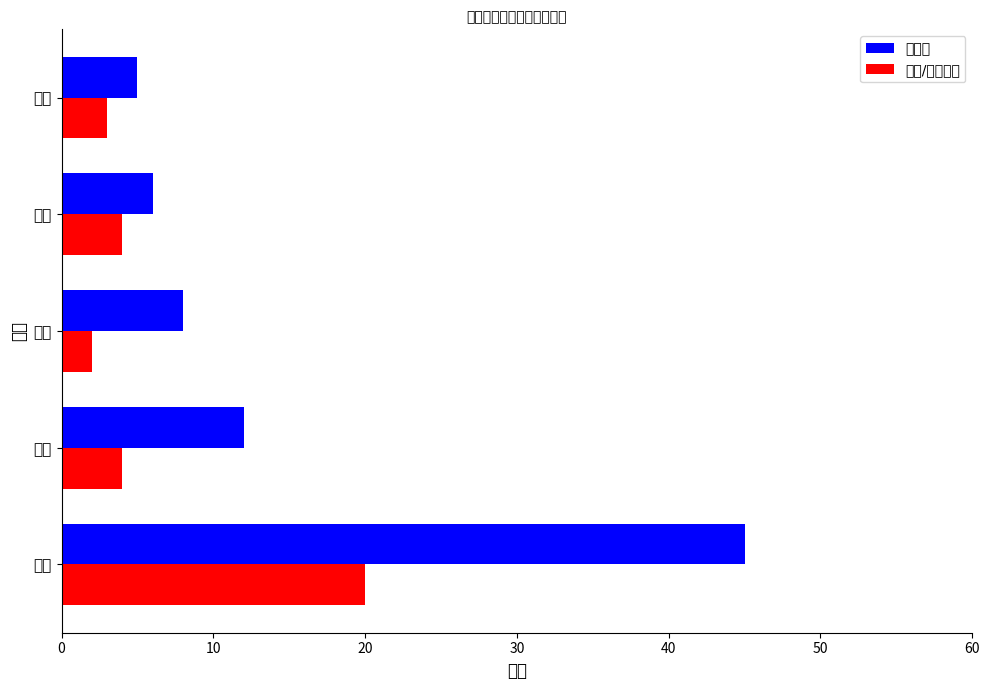

What is the difference between the maximum and second lowest values in the 总人数 series?

39